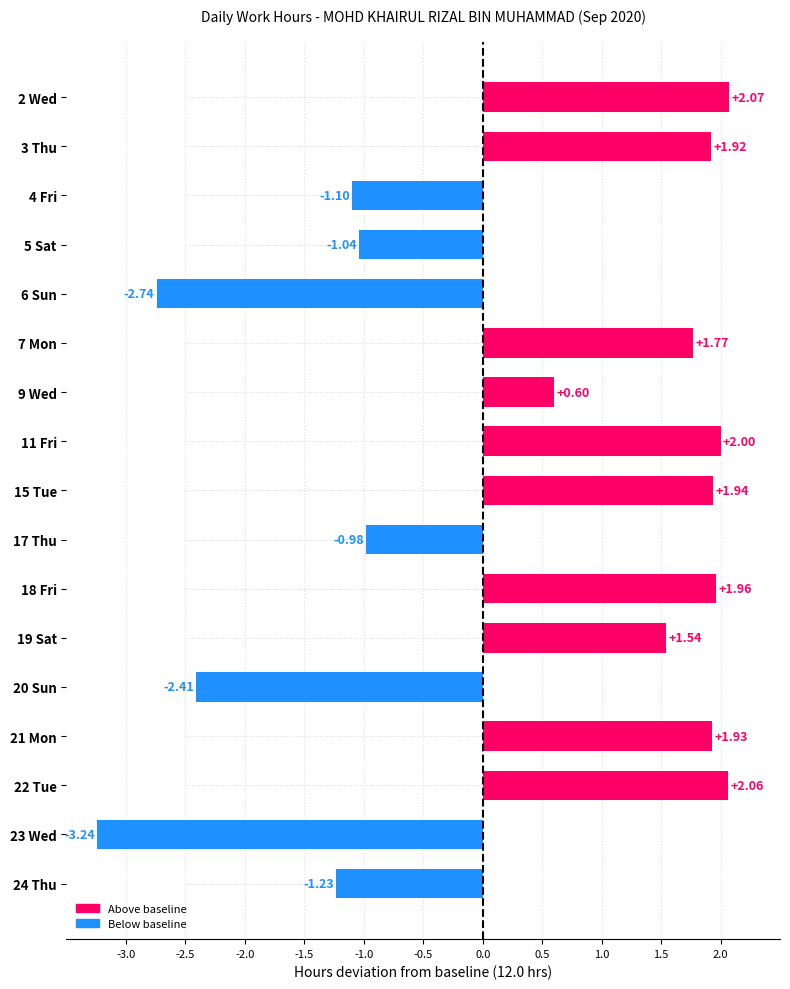

At which category does the chart reach its minimum across all series?

23 Wed